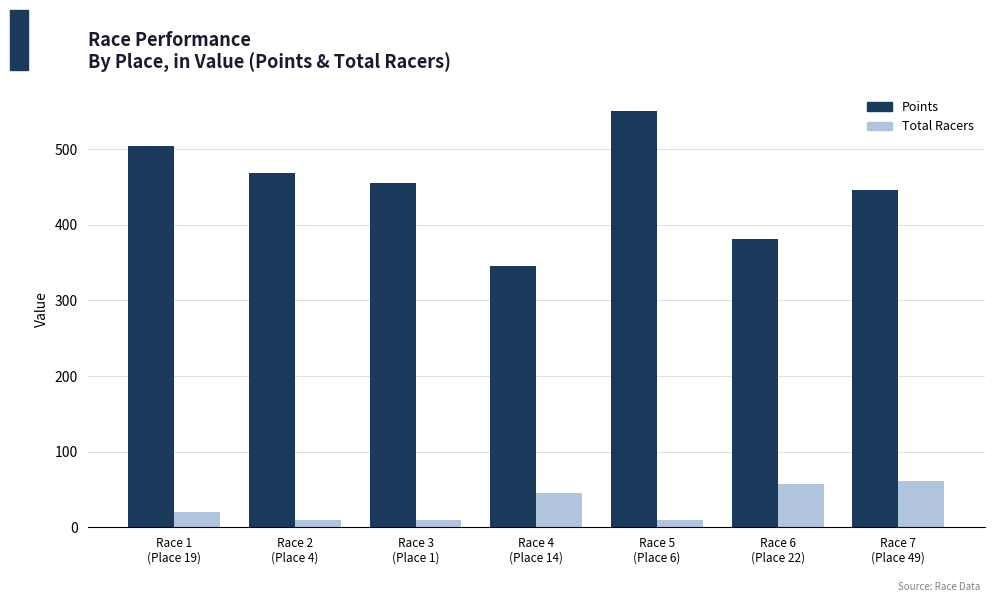

Which series has the widest spread of values?

Points